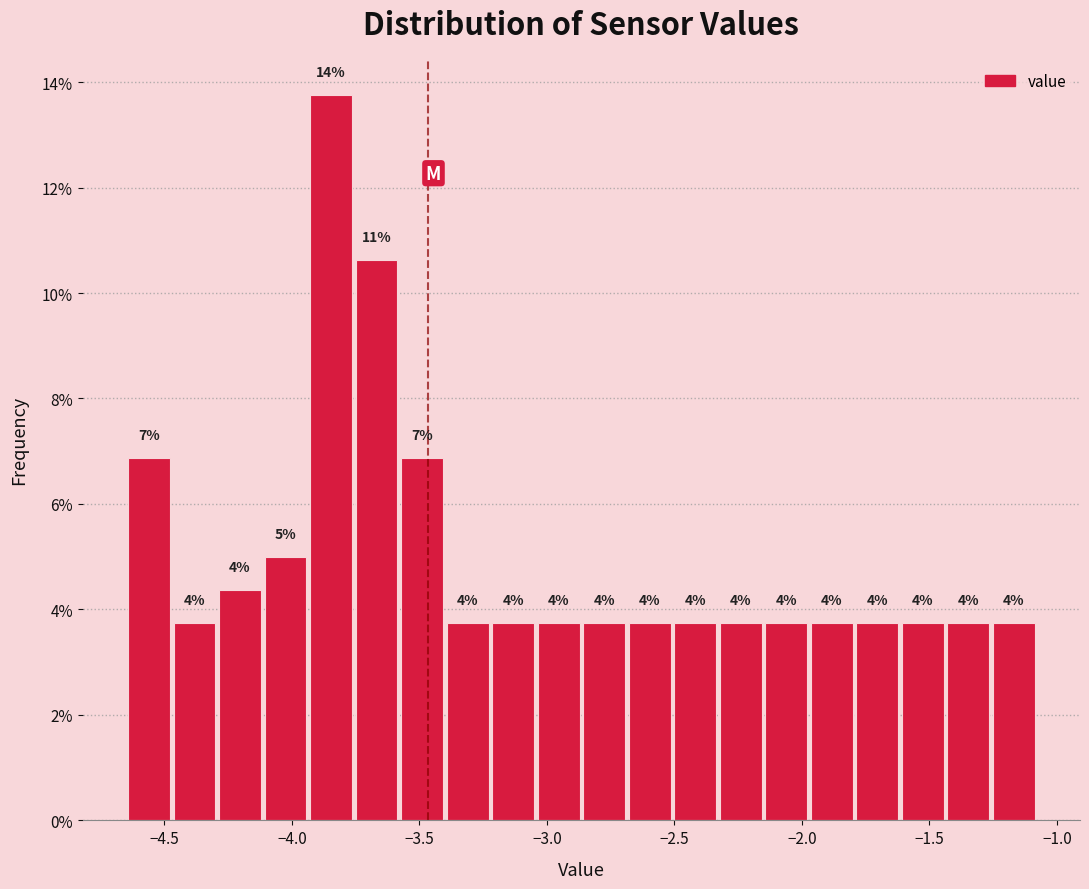

Around what value on the x-axis is the tallest bar? Give the approximate position of its centre, as read against the axis.

-3.85